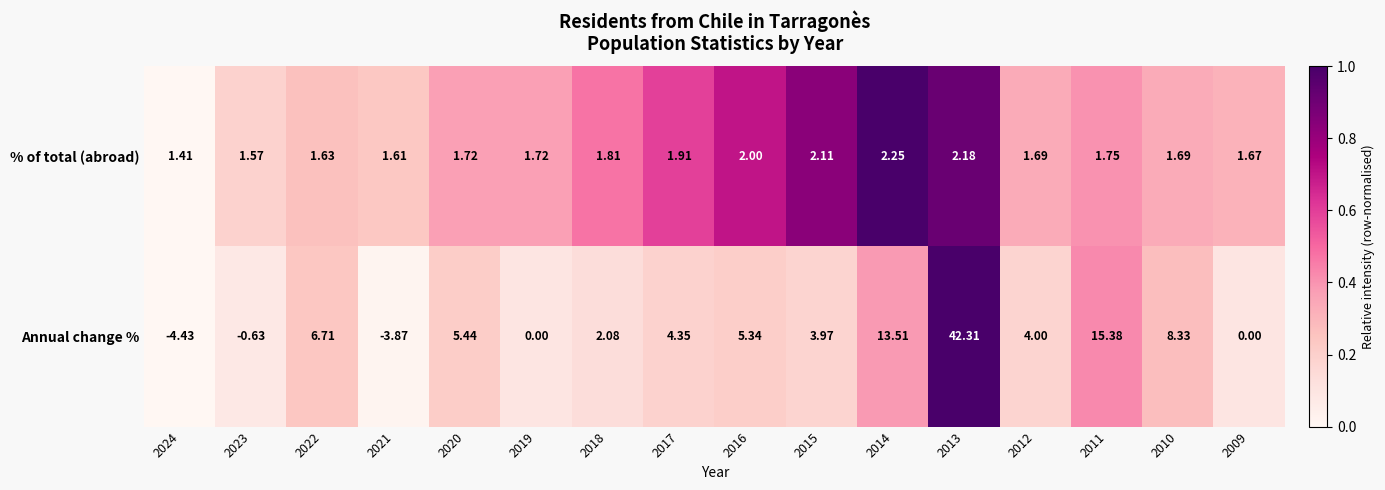

Which series has the largest range (max minus min)?

Annual change %